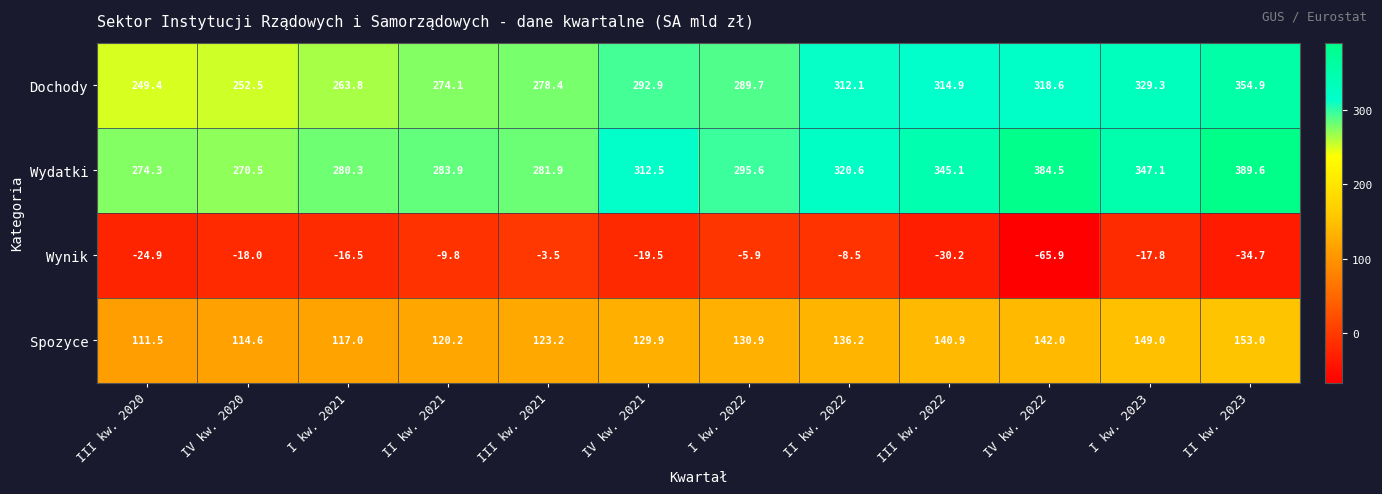

At which category is the sum across all series the highest?

II kw. 2023